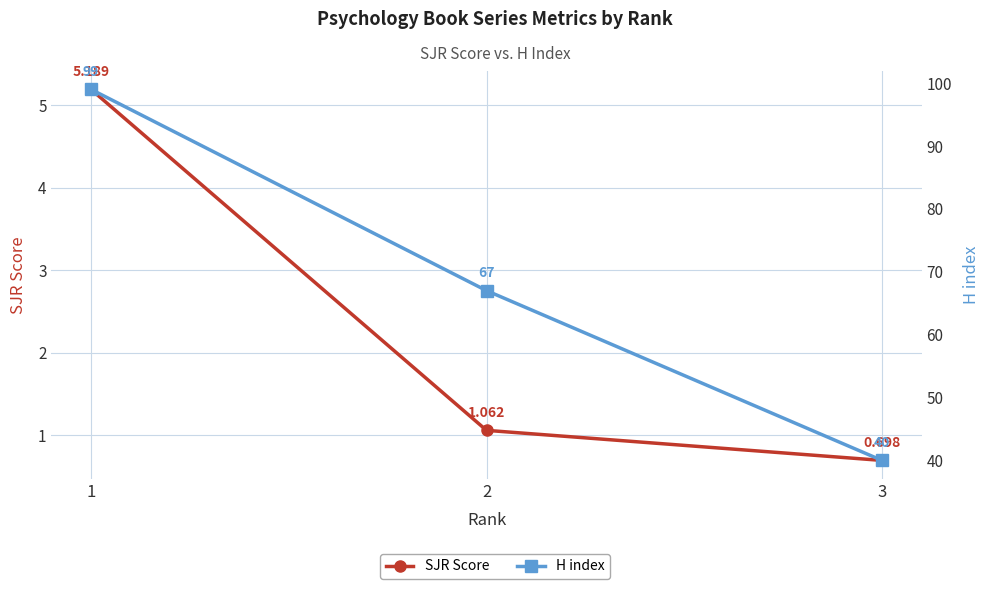

What is the greatest value displayed?

99.0